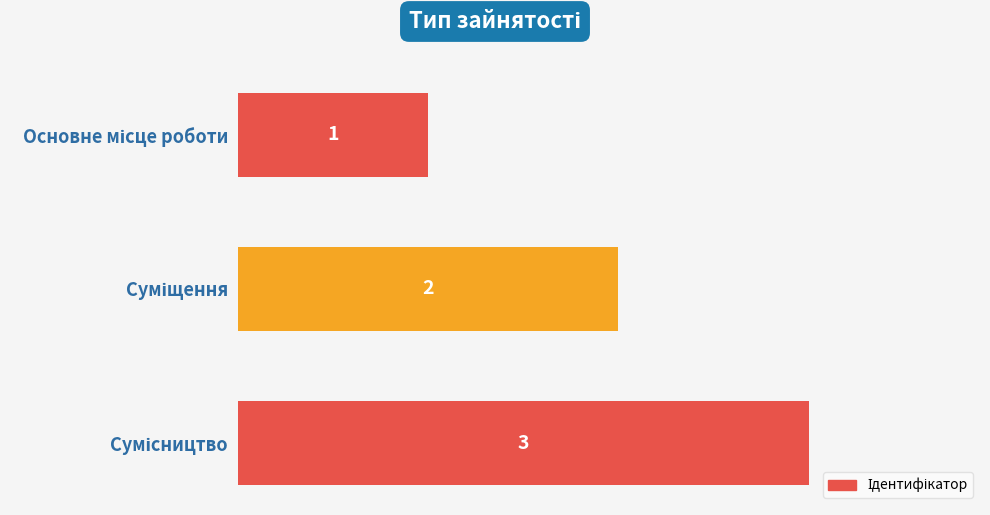

What is the maximum value shown in the chart?

3